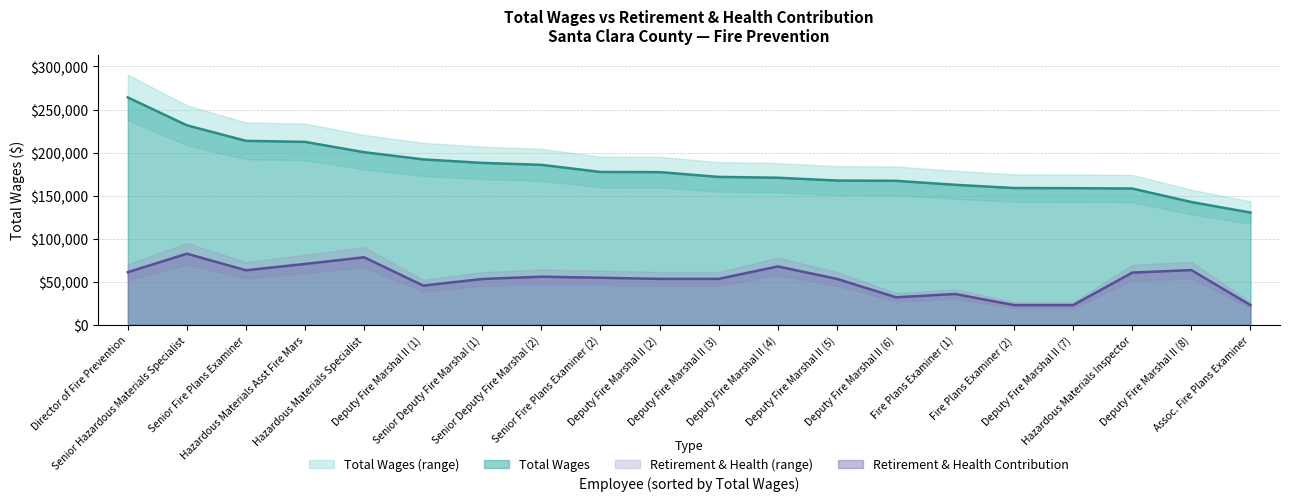

Reading left to right, extract all data points from this chart.

total_wages: 264038	231654	213635	212423	200434	192110	188028	185775	177504	177309	171775	170803	167520	167230	162600	158853	158684	158247	142593	130344
total_retirement: 61152	82581	63363	70711	78446	45572	53226	55900	54684	53391	53391	67802	53391	32011	35828	22927	22927	60671	63571	22927